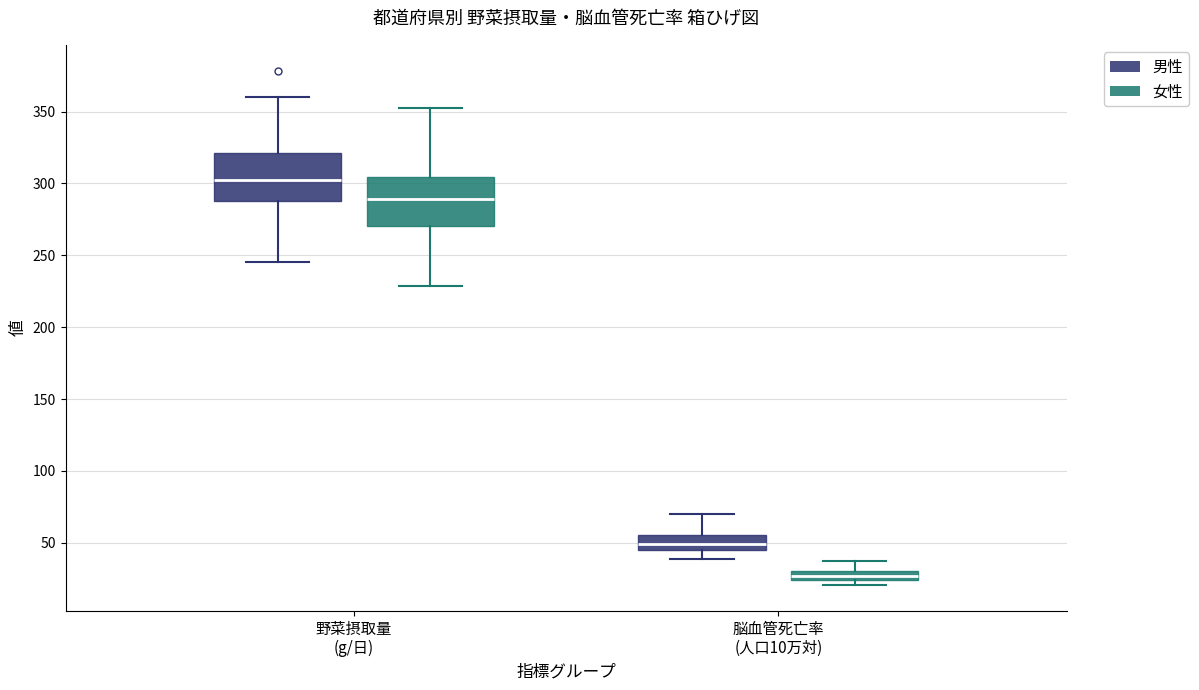

Which box's median line is the lowest?

脳血管死亡率 (人口10万対) (女性)